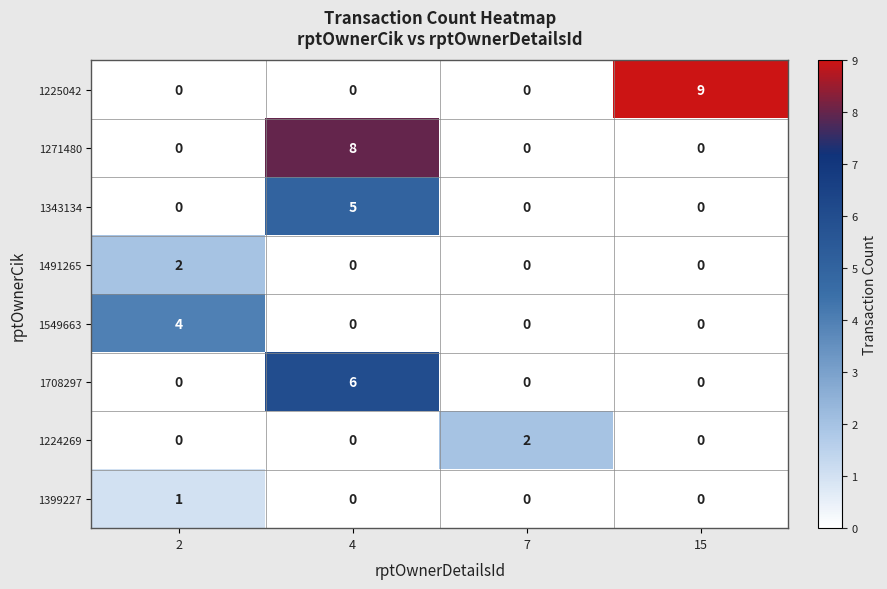

Which series has the largest total across all categories?

1225042